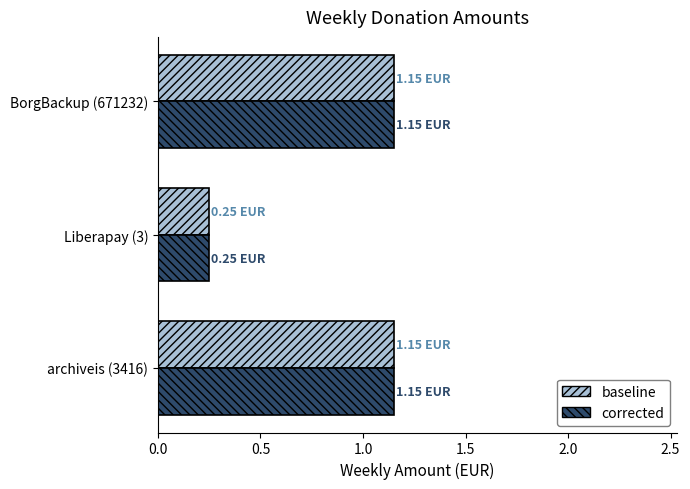

What is the difference between the maximum and minimum values in the corrected series?

0.9